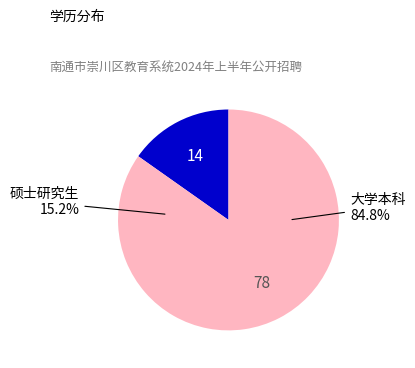

To the nearest percent, what is the average slice percentage?

50%